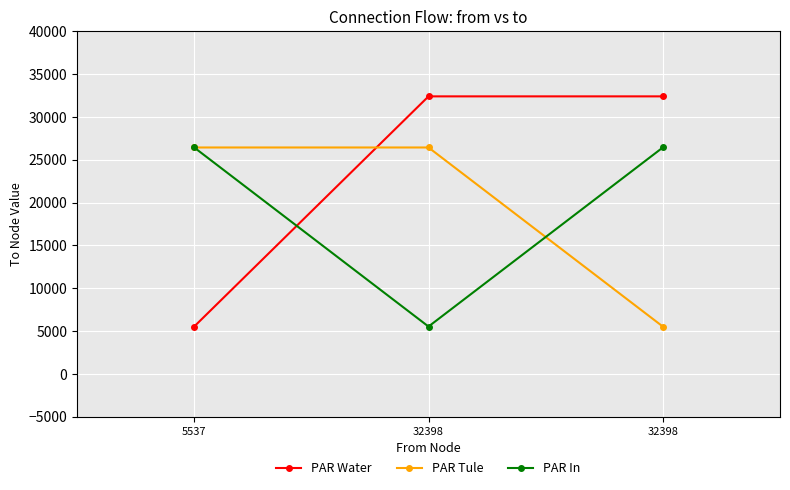

How many values in the PAR Water series are below 32398?

1